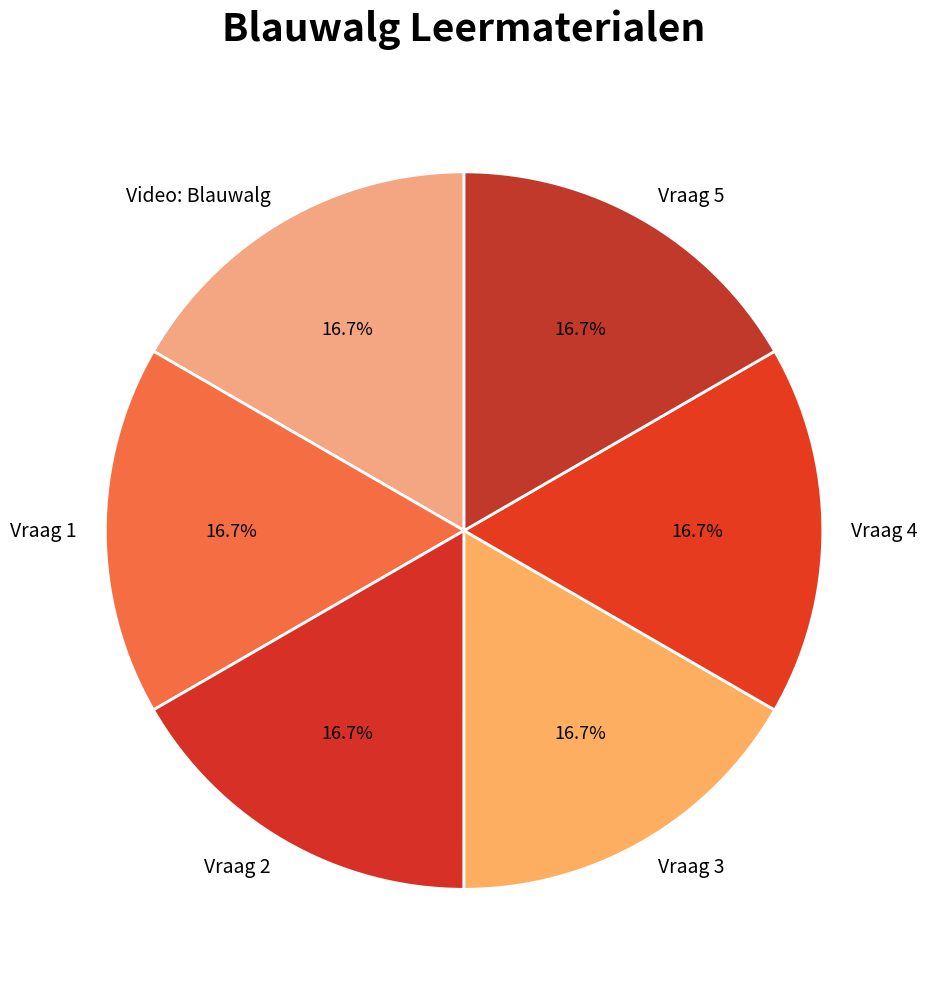

Approximately how many times larger is the value at Vraag 3 compared to Vraag 1?

1.0